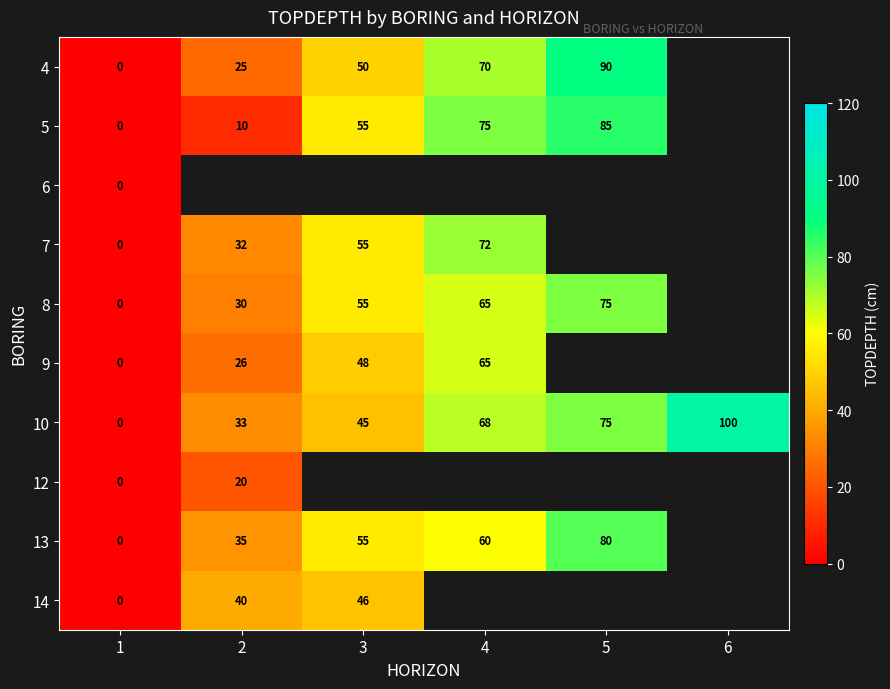

The 8 series shows 55 at 3. True or false?

True